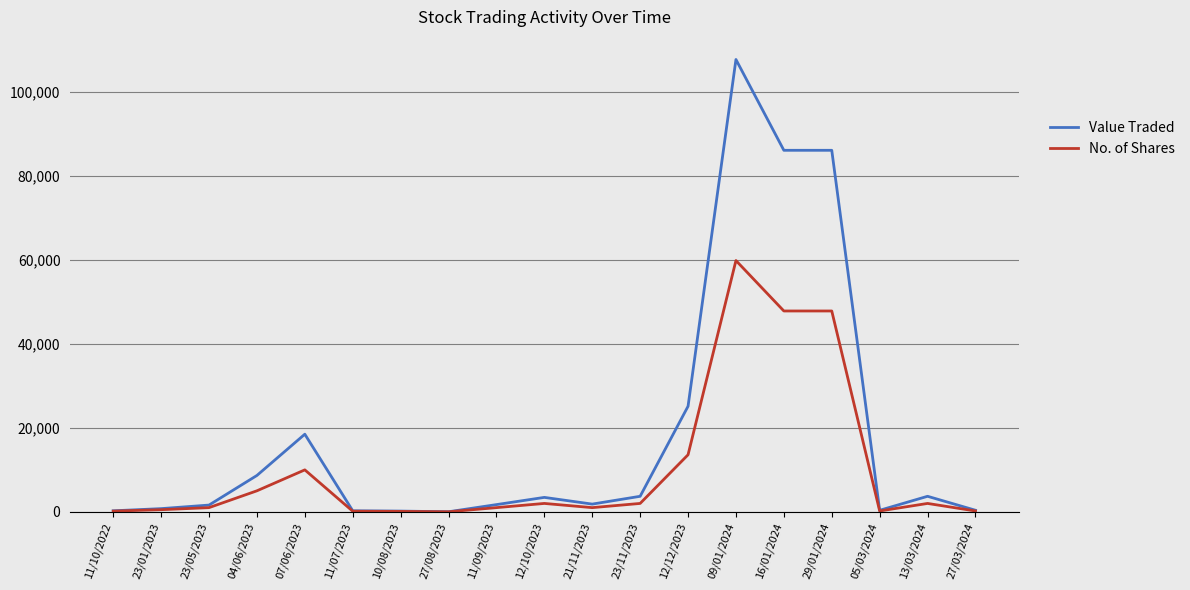

The value of No. of Shares at 16/01/2024 is 47832. True or false?

True